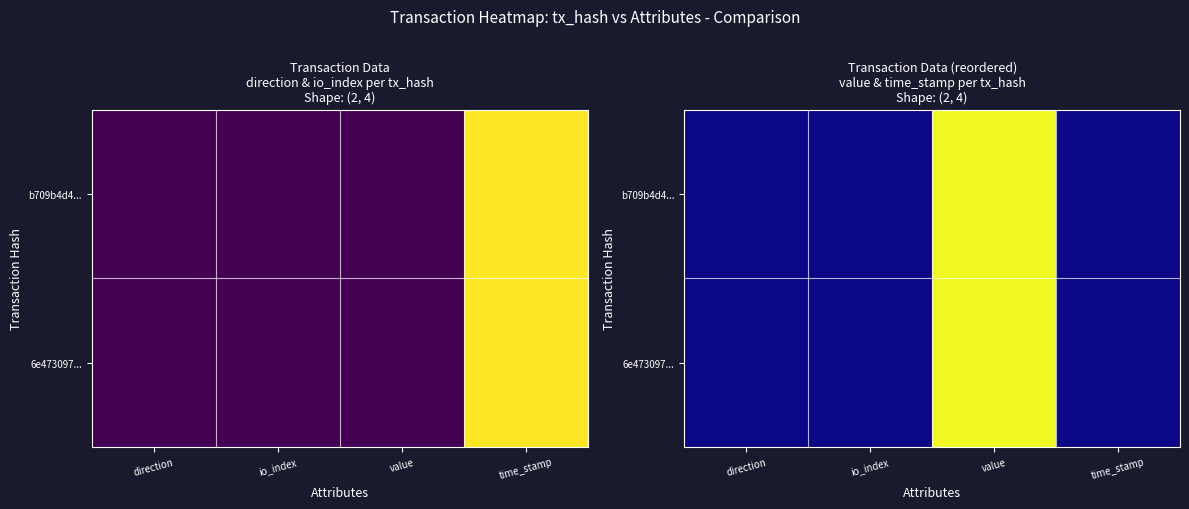

Which has a higher value, time_stamp or value?

value